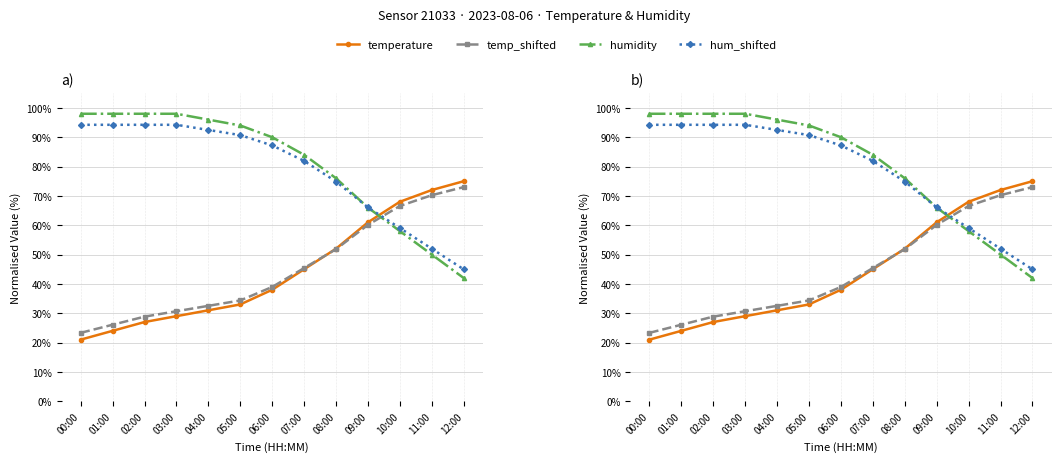

What position from the right is 06:00?

7